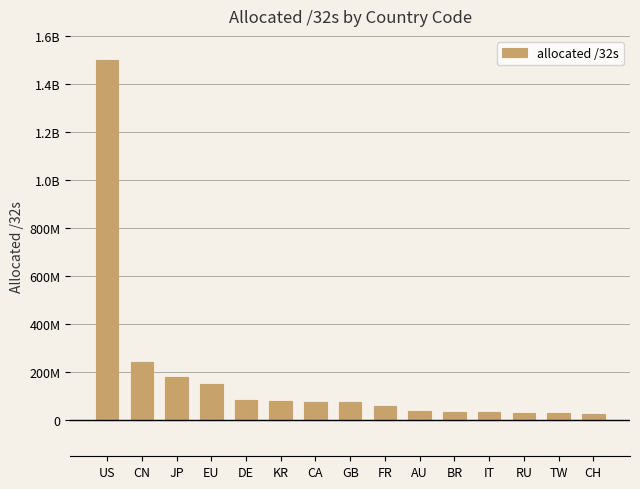

What is the sum of all values?

2641791072